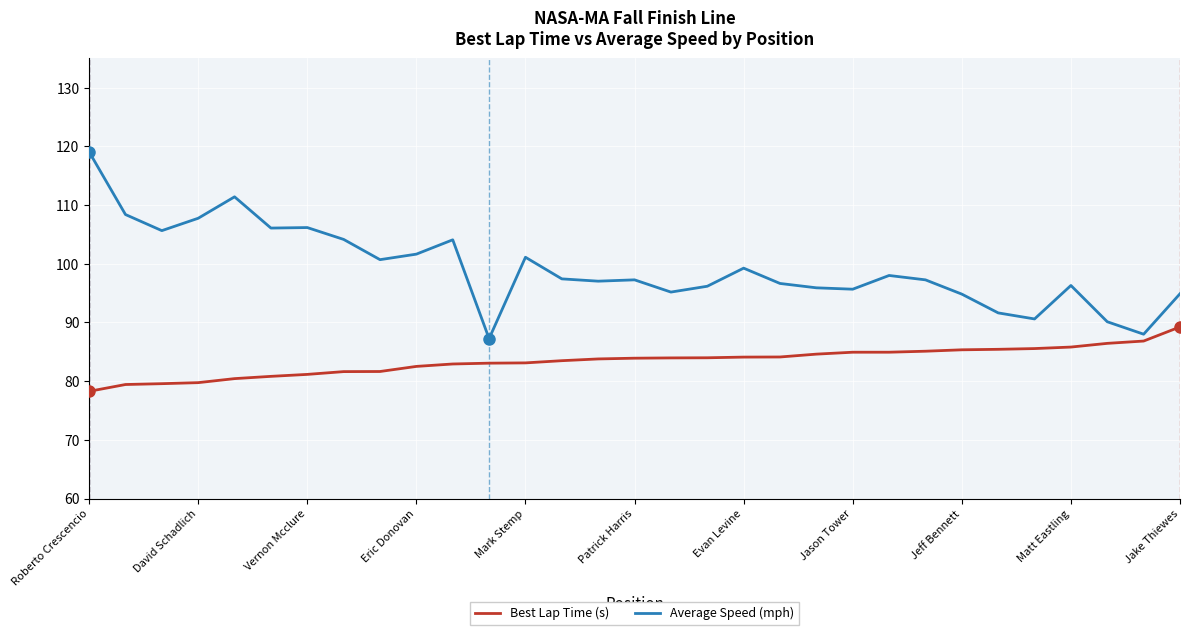

Which series has the largest total across all categories?

Average Speed (mph)